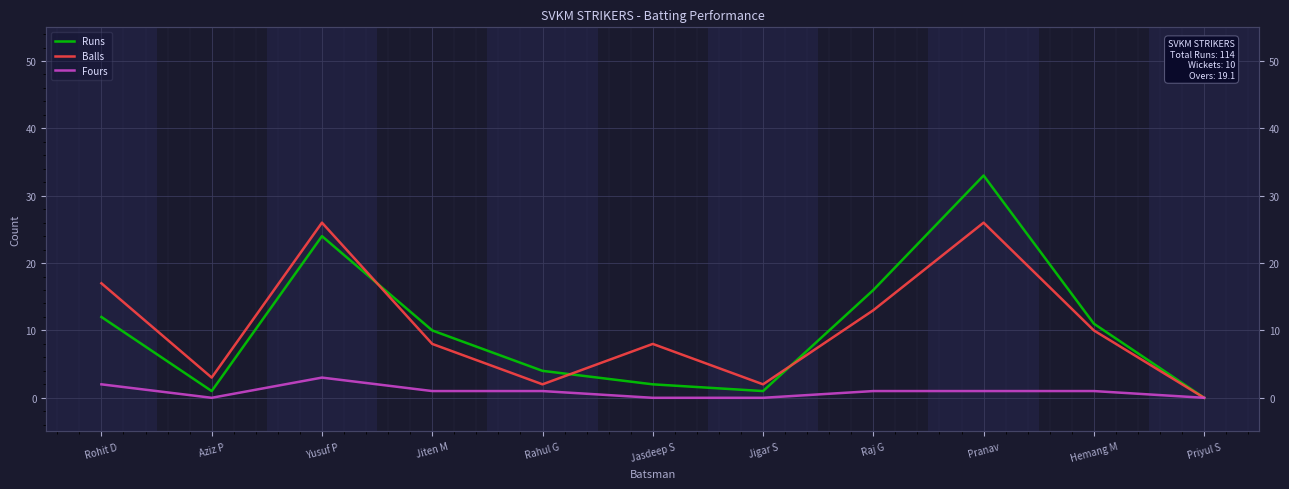

What position from the left is Jigar S?

7